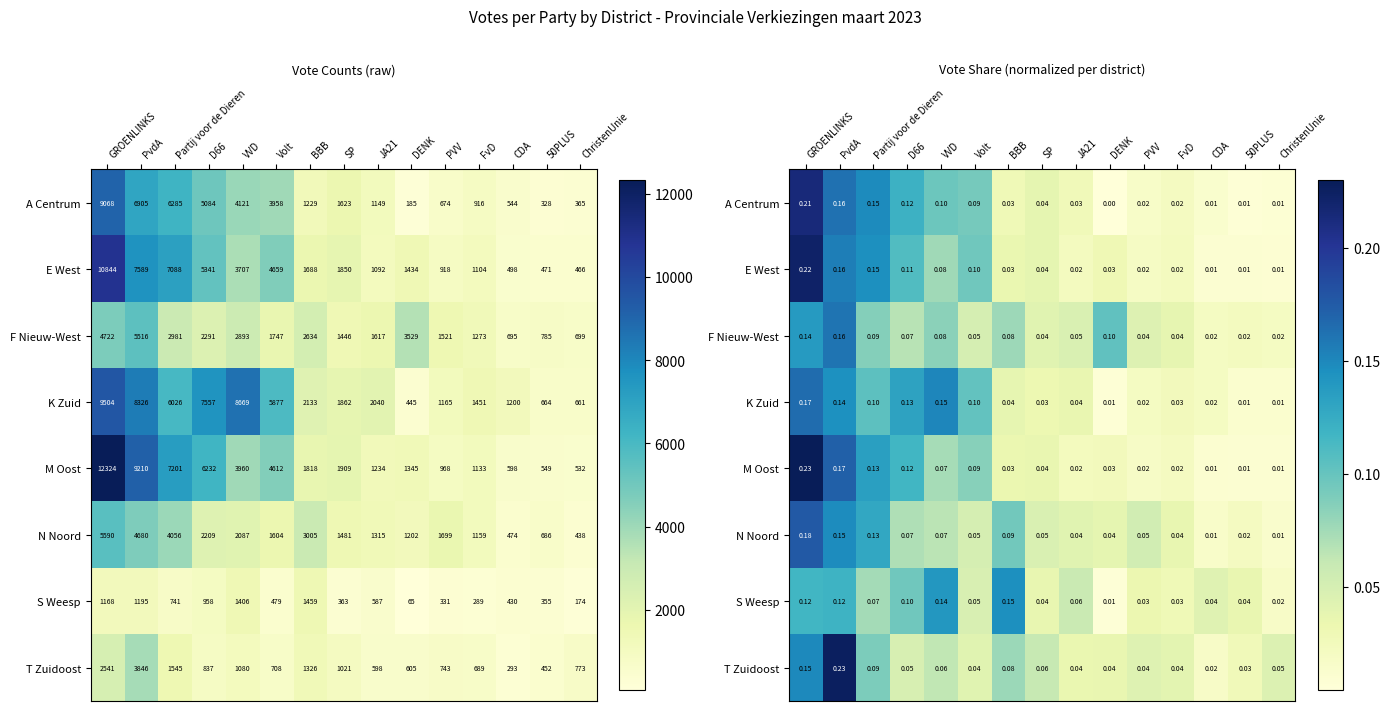

List the series in order of their peak value, highest first.

M Oost, T Zuidoost, E West, A Centrum, N Noord, K Zuid, F Nieuw-West, S Weesp